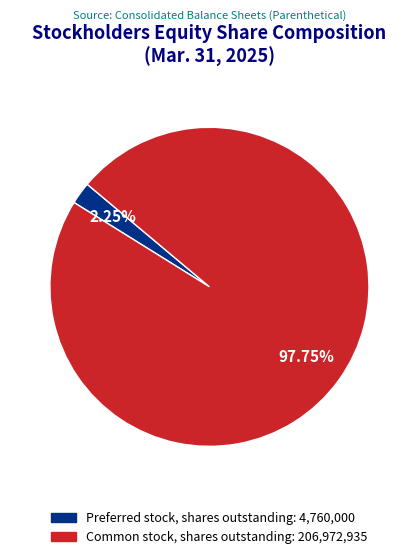

Which category accounts for the majority?

Common stock, shares outstanding